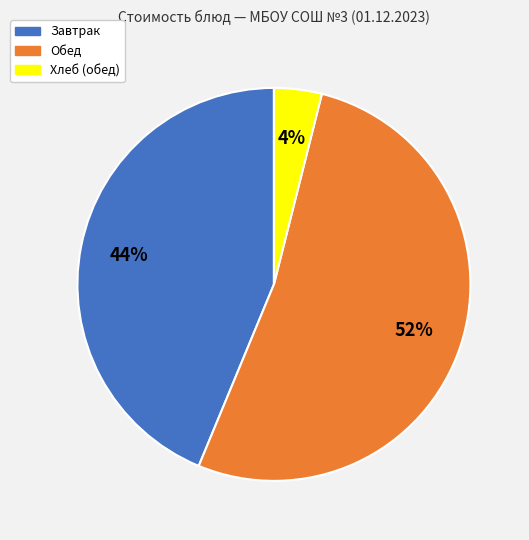

Is there any slice that represents more than half of the pie?

Yes